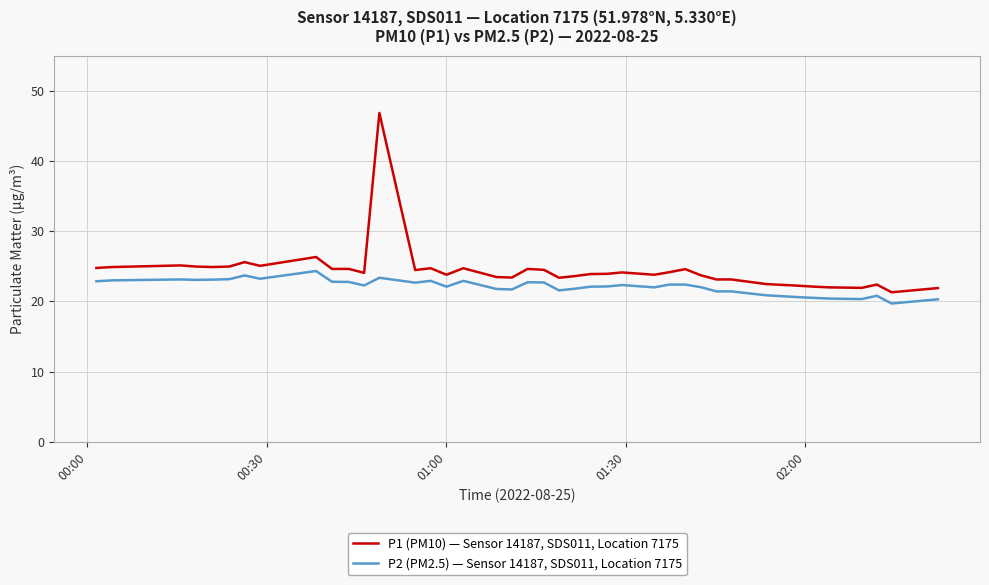

Which series has the largest total across all categories?

P1 (PM10) — Sensor 14187, SDS011, Location 7175